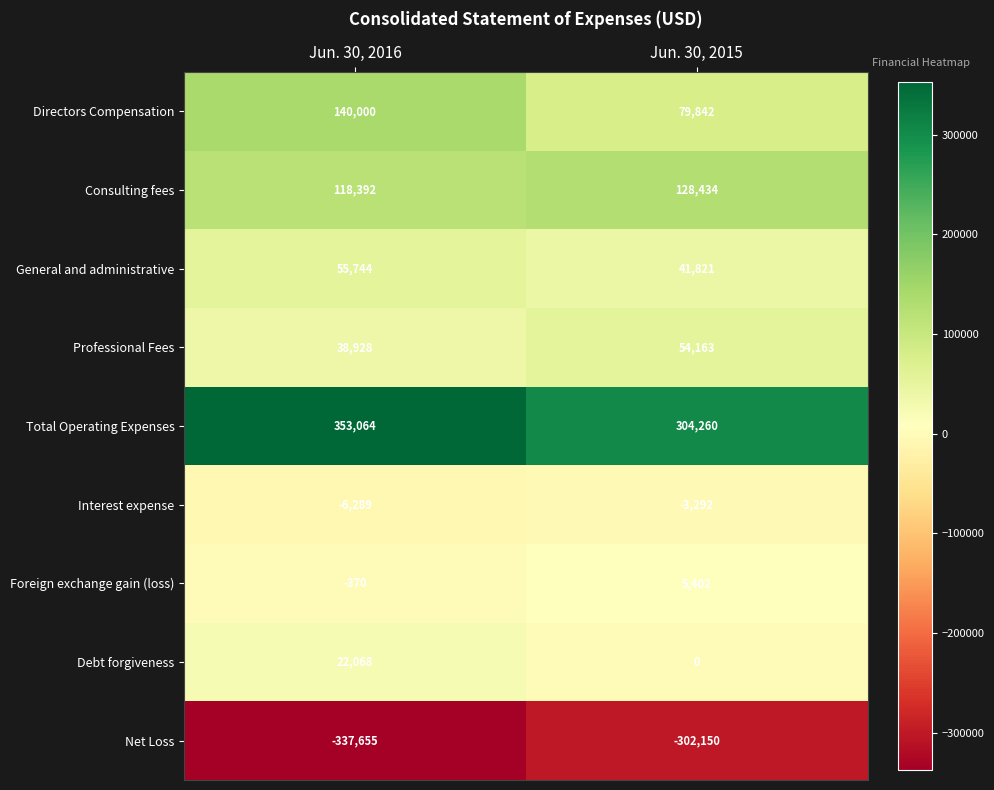

List the labels in order of Foreign exchange gain (loss) value, smallest first.

Jun. 30, 2016, Jun. 30, 2015